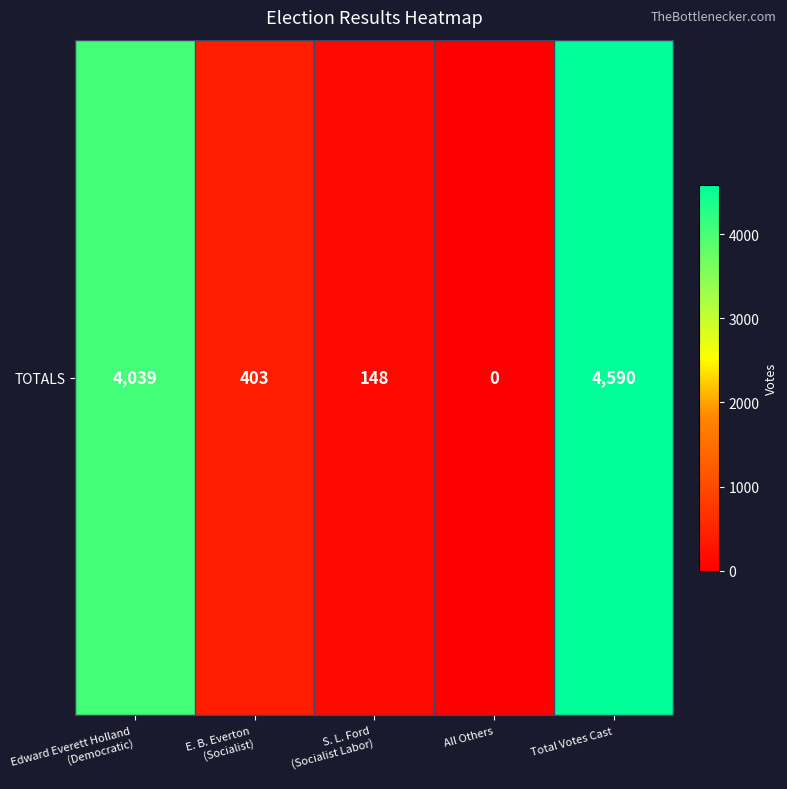

The chart shows a value of 148 at S. L. Ford
(Socialist Labor). True or false?

True